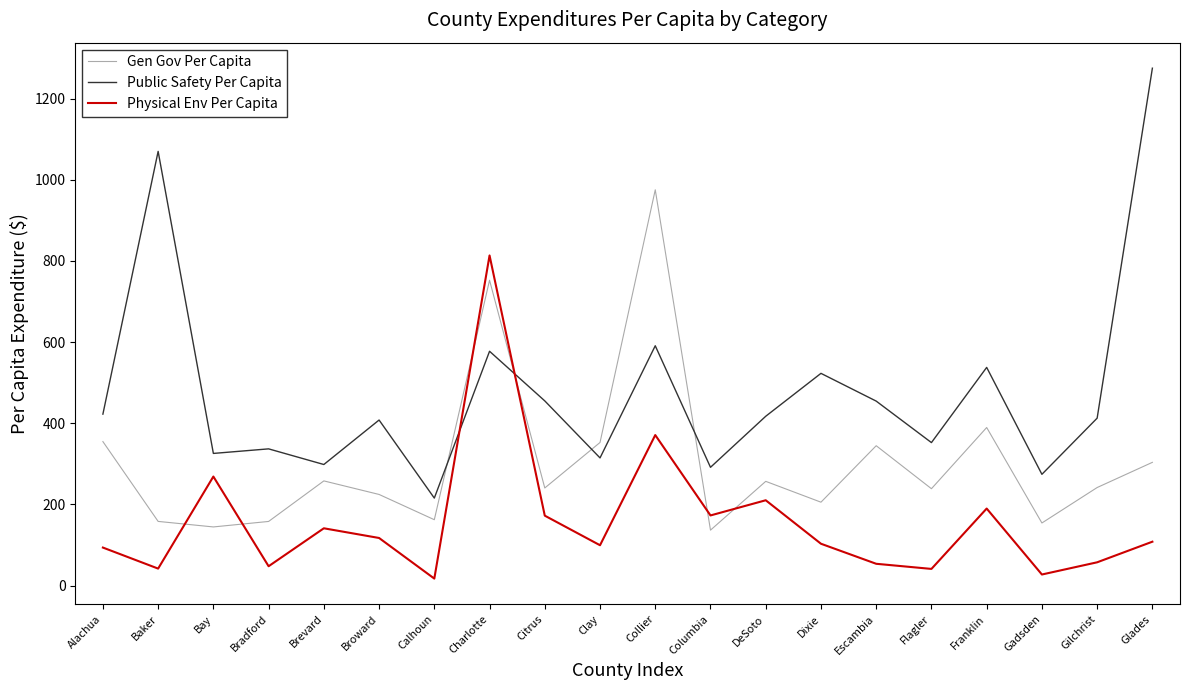

At which category does Physical Env Per Capita reach its first local valley?

Baker